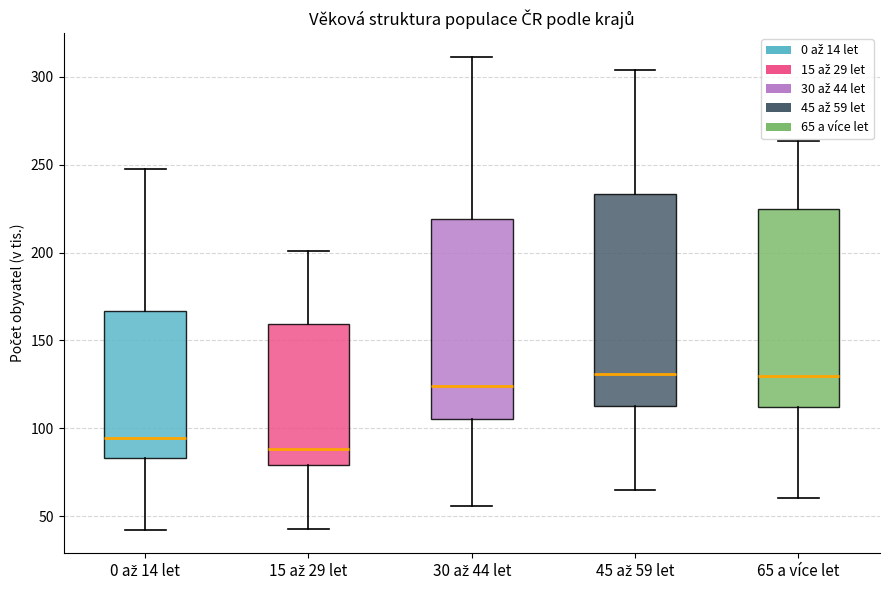

Reading left to right, transcribe this box plot: for each box, give where its median line is, the range the box spans, and where its two whiskers end, as read against the y-axis. The values are not printed on the chart, so give them approximately, as read against the axis.

0 až 14 let: median 95, box 85 to 165, whiskers 40 to 250
15 až 29 let: median 90, box 80 to 160, whiskers 45 to 200
30 až 44 let: median 125, box 105 to 220, whiskers 55 to 310
45 až 59 let: median 130, box 110 to 235, whiskers 65 to 305
65 a více let: median 130, box 110 to 225, whiskers 60 to 265